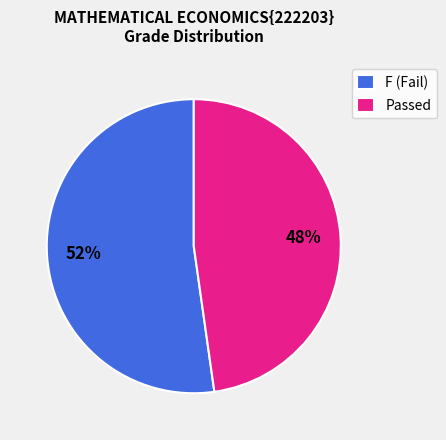

Which slice is the largest?

F (Fail)